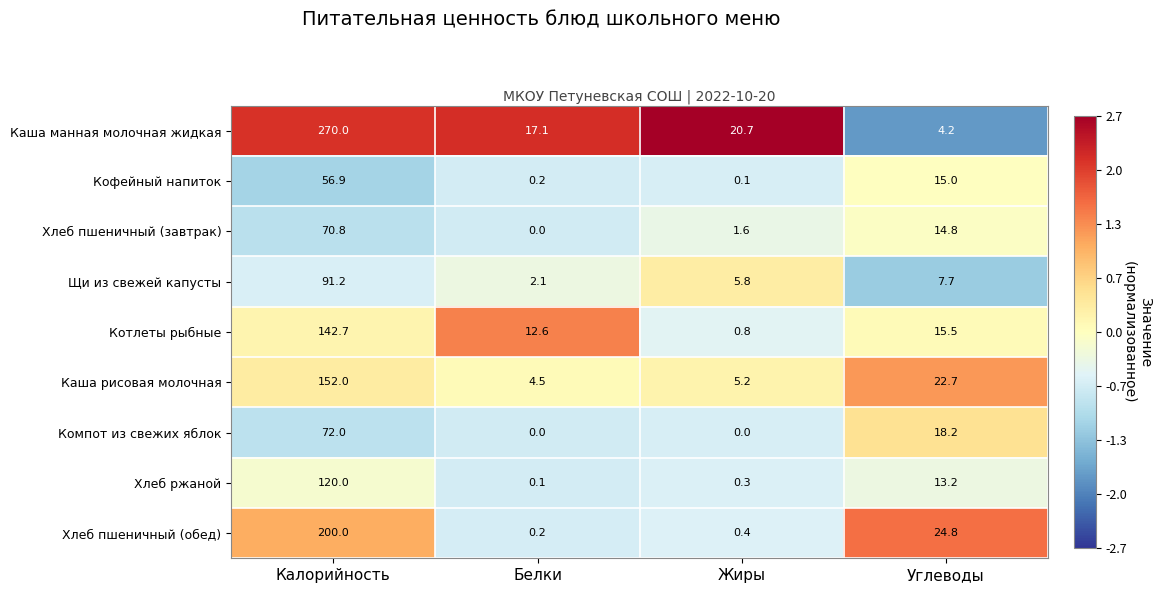

Count the Компот из свежих яблок values in the range 0 to 72.

4